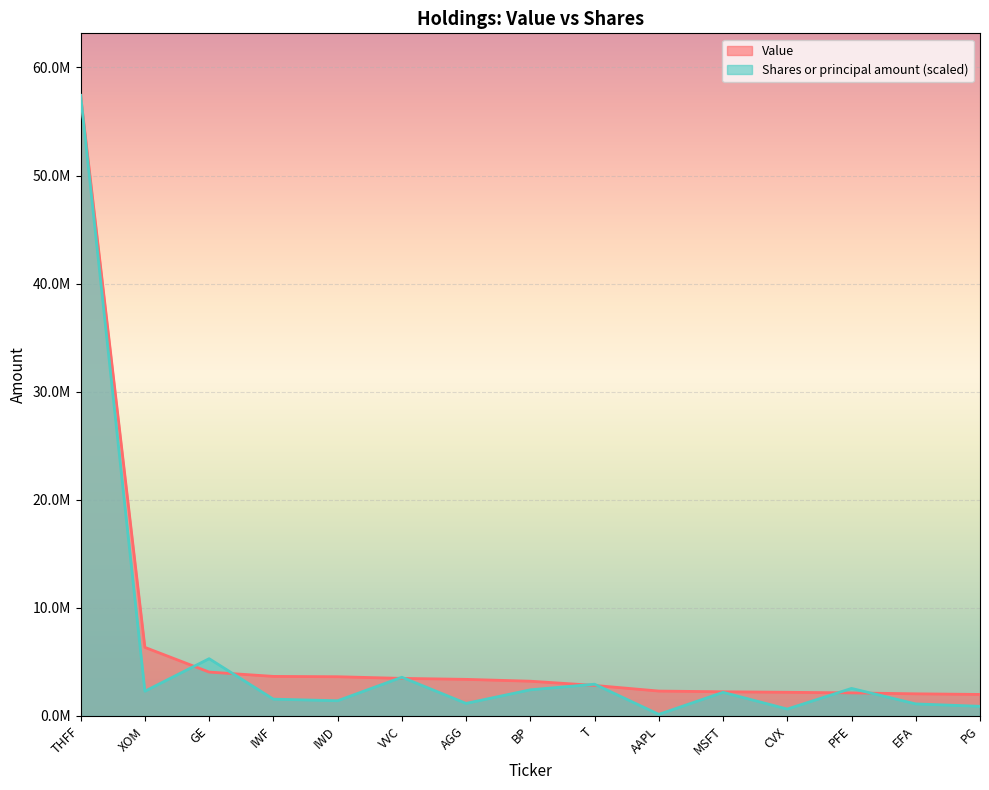

Reading left to right, extract all data points from this chart.

Value: 57418000.0	6348000.0	4064000.0	3663000.0	3632000.0	3480000.0	3389000.0	3219000.0	2828000.0	2307000.0	2240000.0	2193000.0	2138000.0	2051000.0	1994000.0
Shares or principal amount: 57418000.0	2293305.3	5302896.0	1558118.3	1410196.1	3584169.2	1164219.8	2420973.2	2941589.0	150371.7	2189694.0	641812.5	2552370.1	1117715.3	895576.2